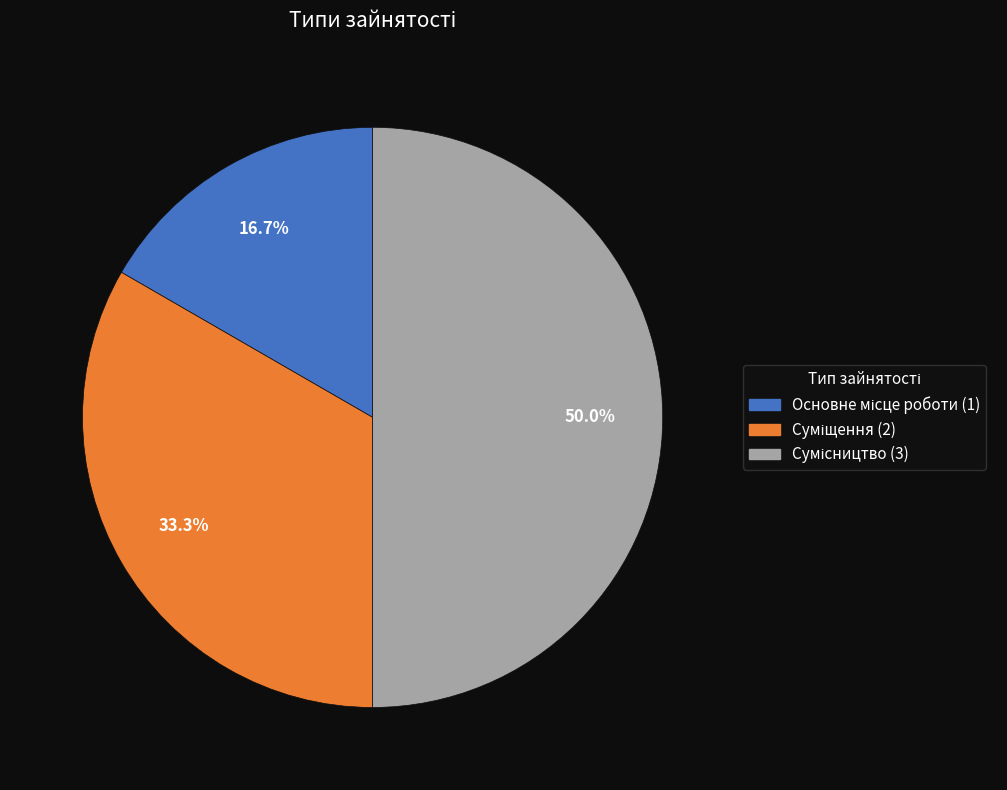

What is the ratio of the value at Сумісництво to the value at Суміщення?

1.5